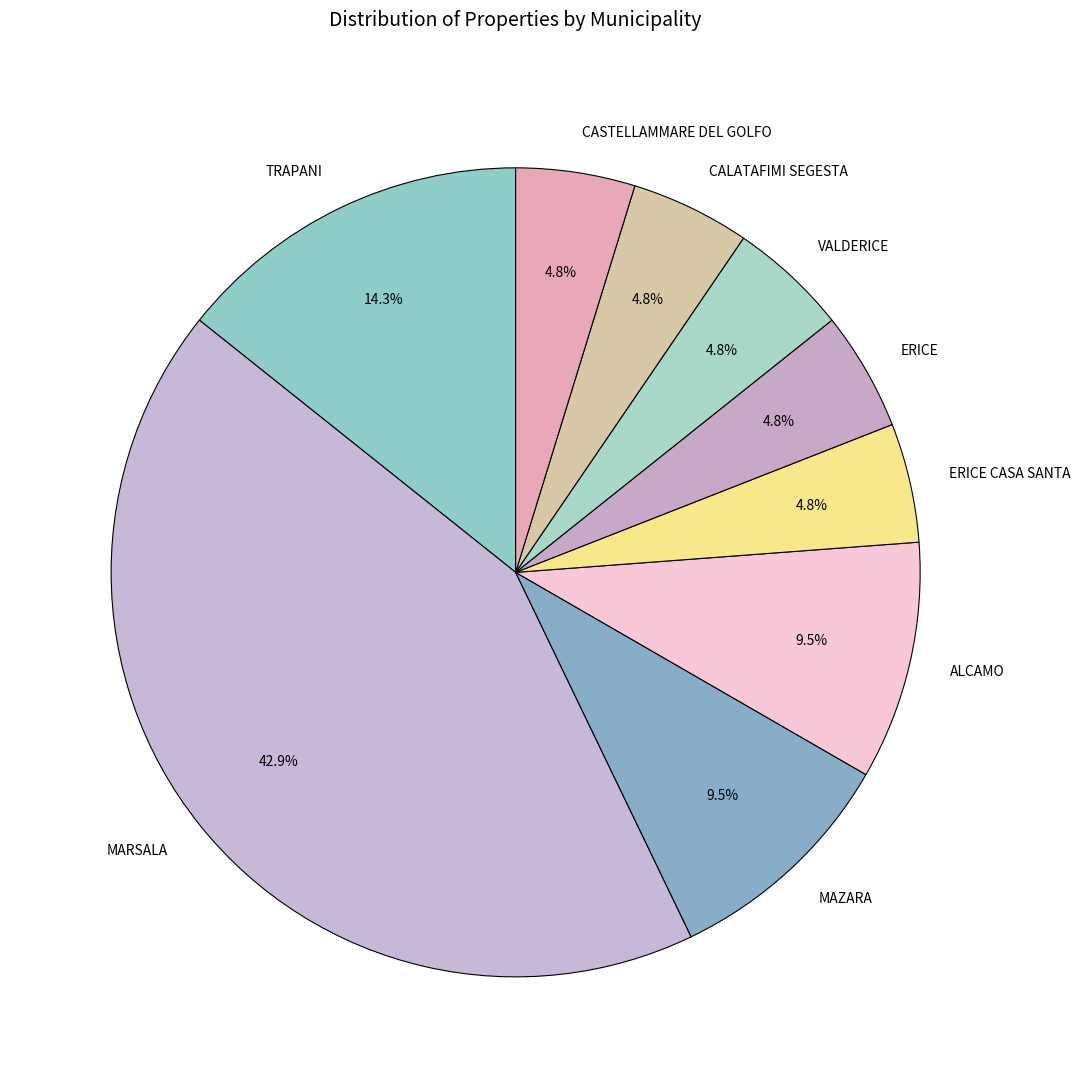

How many slices are in this pie chart?

9